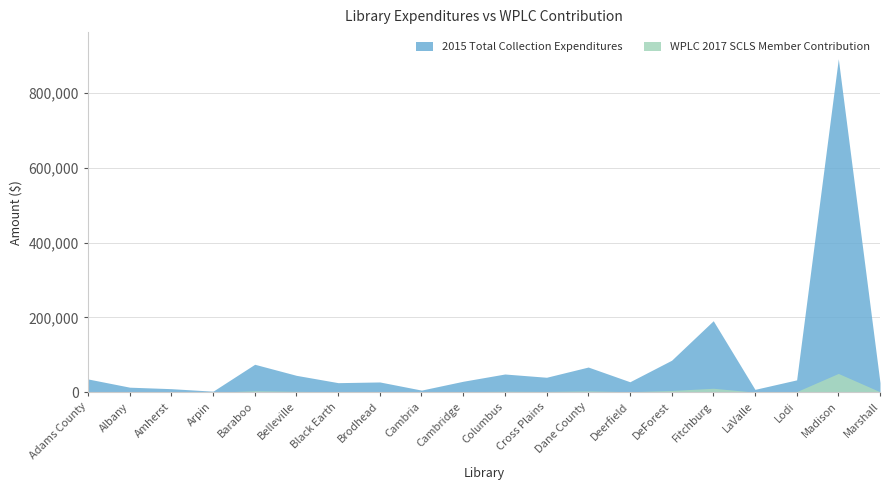

How many series are shown in this chart?

2